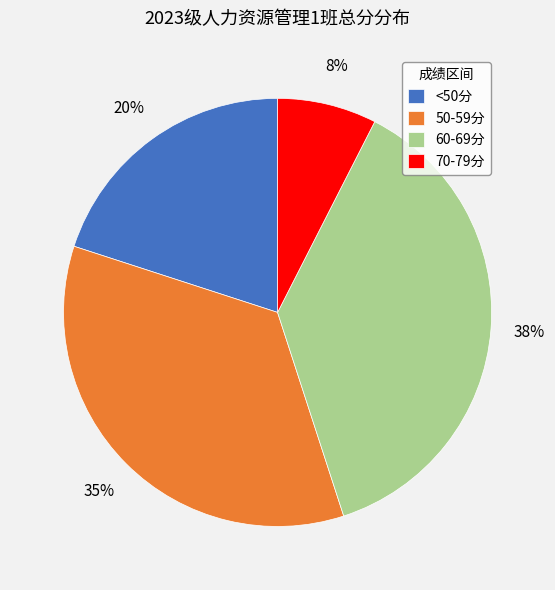

Rank the categories by value from lowest to highest.

70-79分, <50分, 50-59分, 60-69分